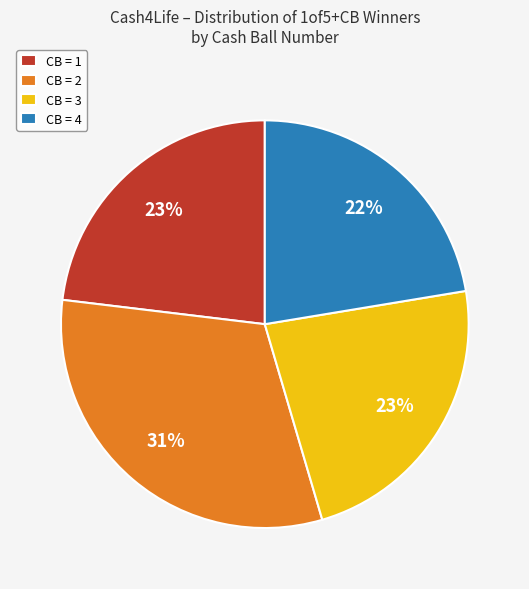

To the nearest percent, what is the difference between the largest and smallest slice percentages?

9%